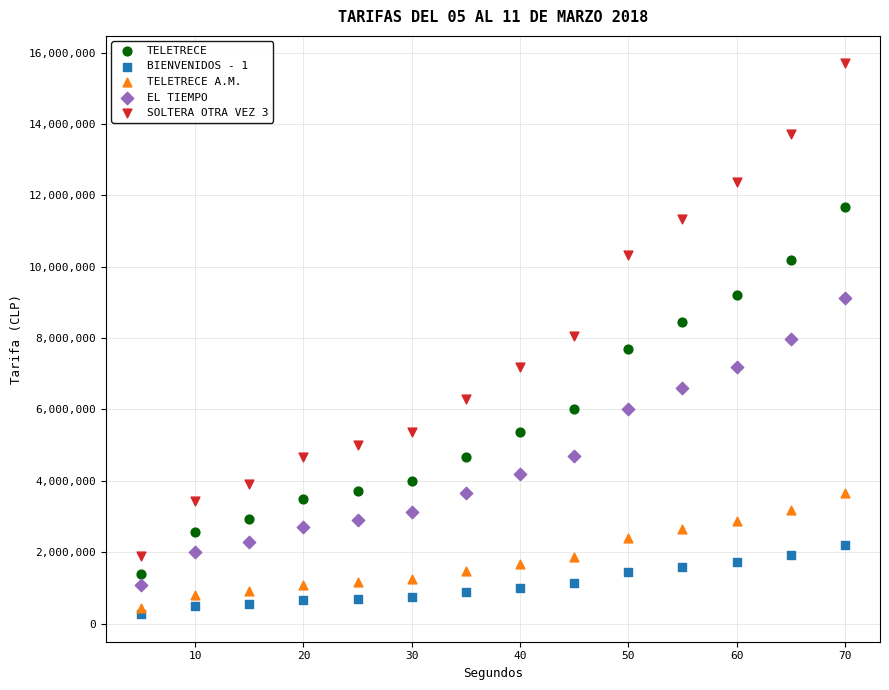

Which series contains the highest Y value?

SOLTERA OTRA VEZ 3